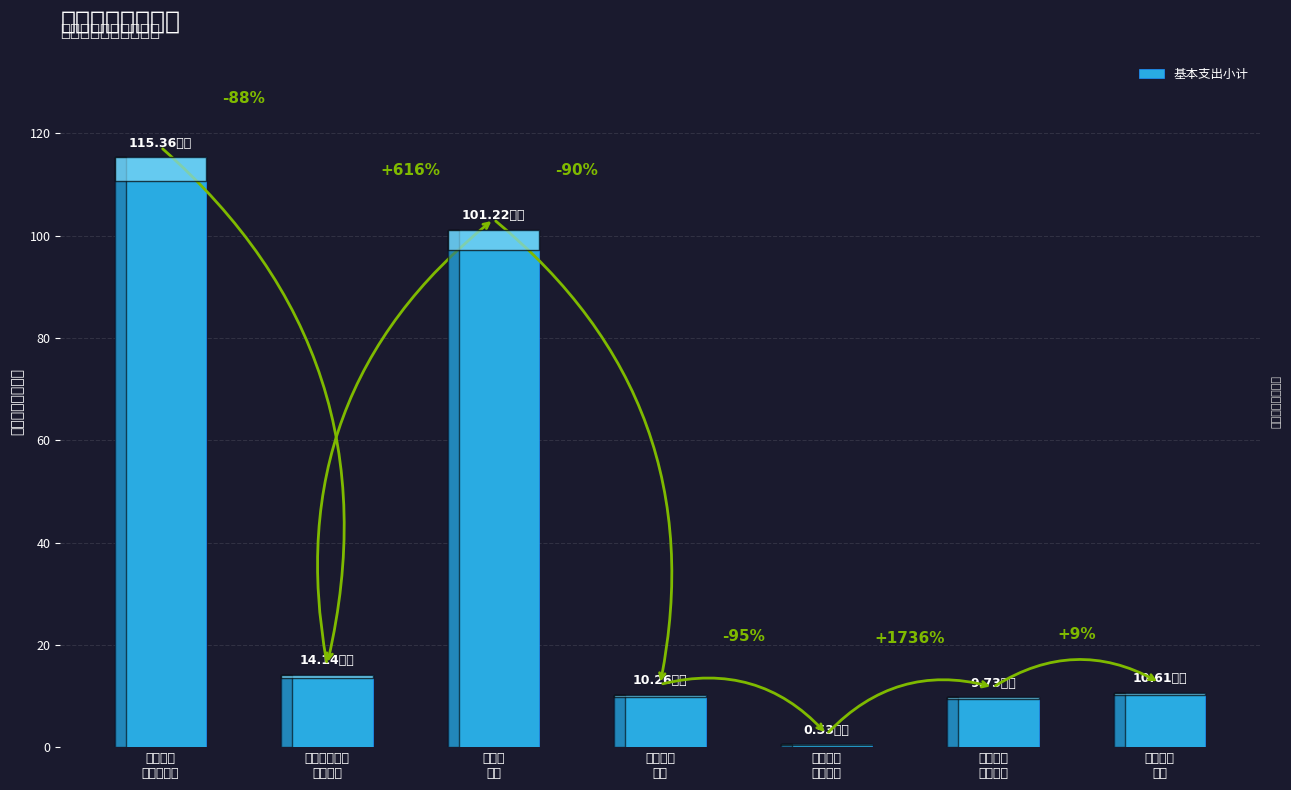

True or false: the data shows 9.7 at 行政事业
单位医疗.

True